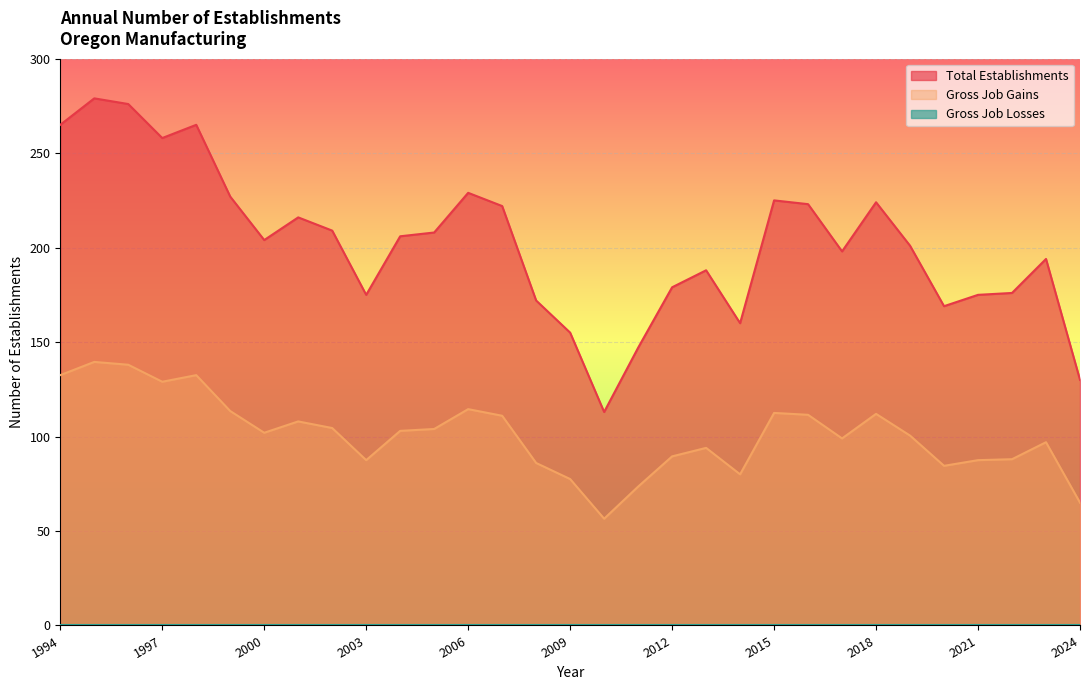

At how many categories does at least one series exceed 134?

29